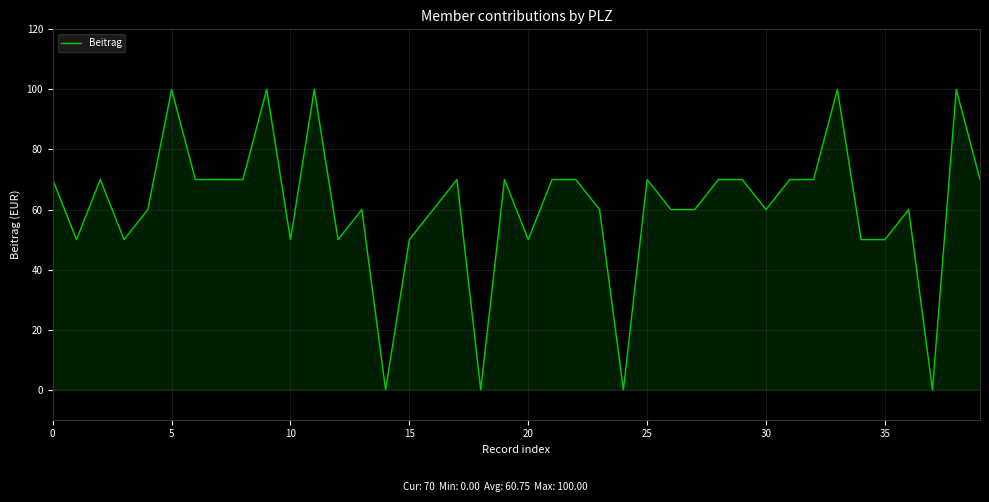

What is the maximum value shown in the chart?

100